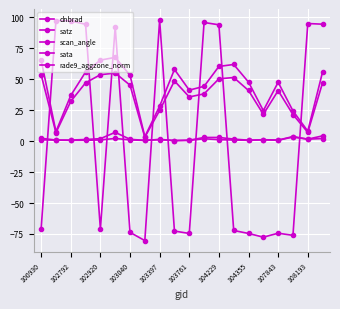

Count the number of categories in the chart.

20